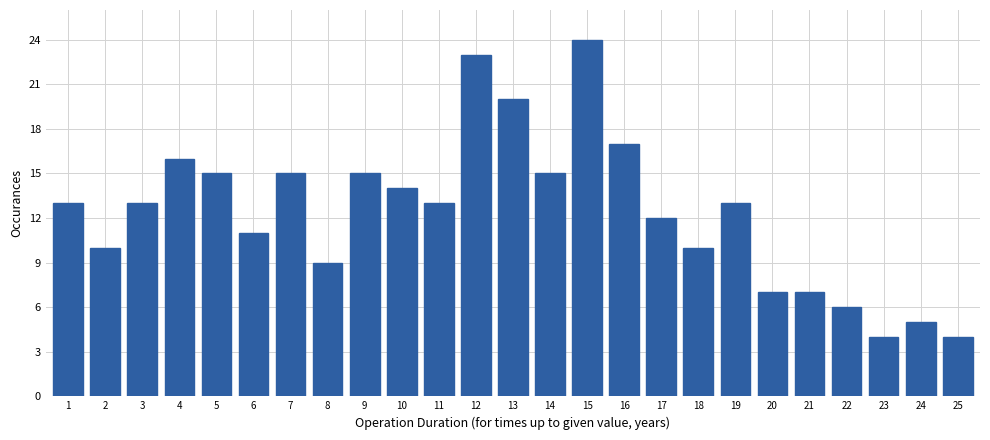

Reading right to left, what are all the values shown in this chart?

4	5	4	6	7	7	13	10	12	17	24	15	20	23	13	14	15	9	15	11	15	16	13	10	13